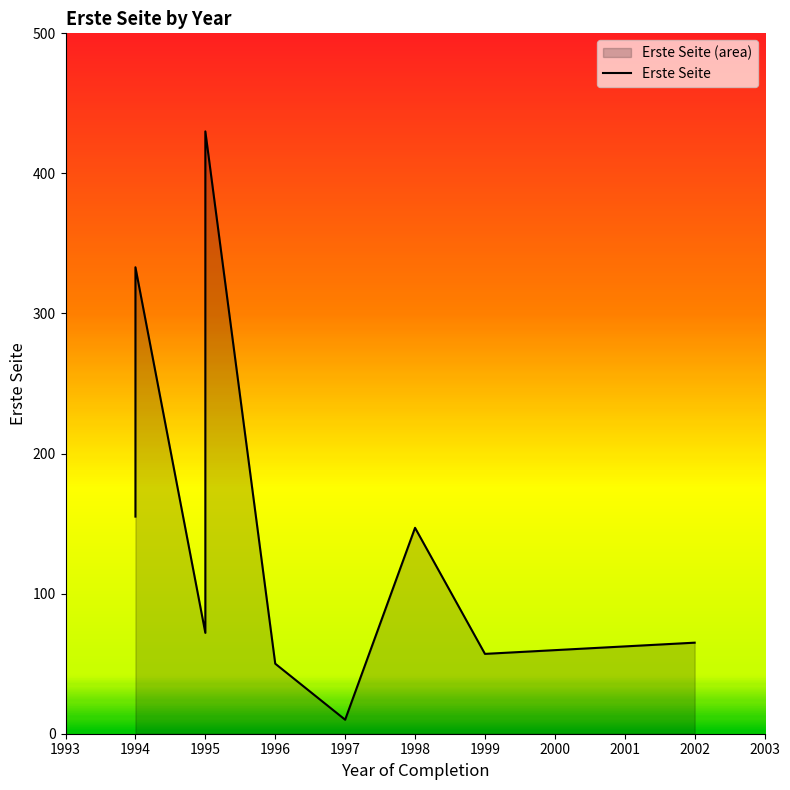

The chart shows a value of 57 at 1999. True or false?

True